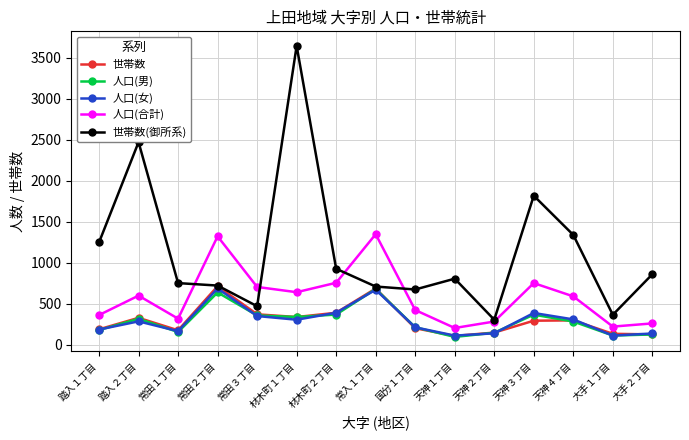

What is the minimum value shown in the chart?

93